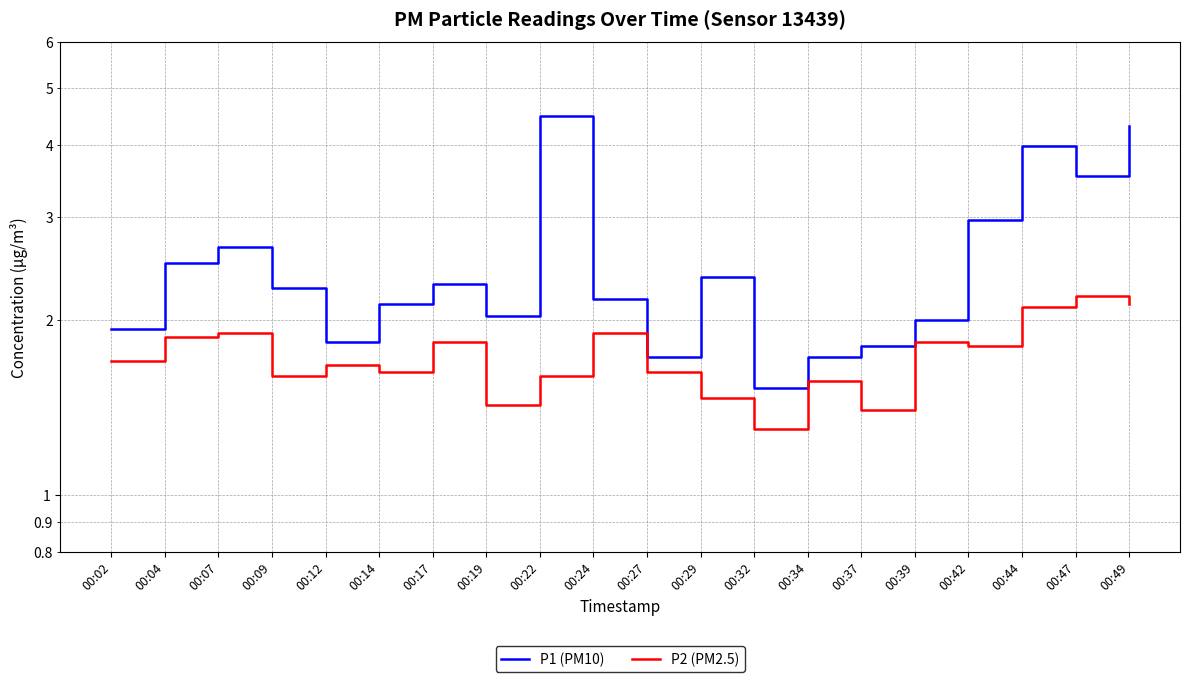

What is the spread (max minus min) of values at 00:34?

0.2